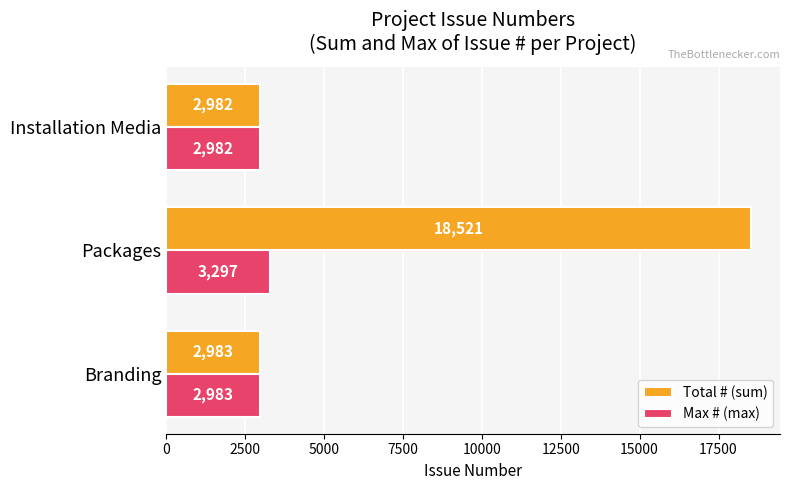

Which series changed the most between Branding and Packages?

Total # (sum)